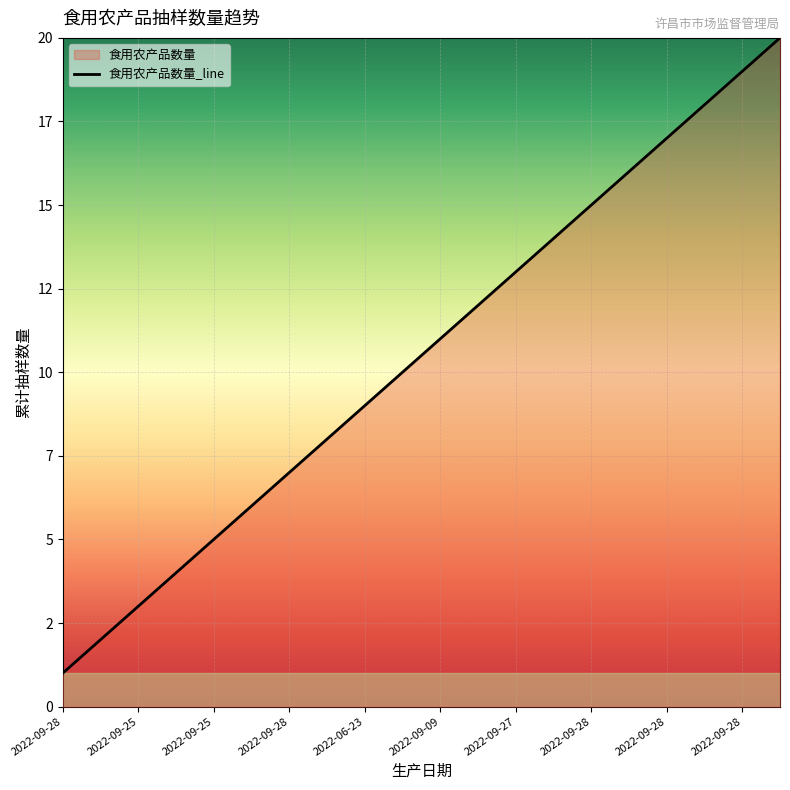

Reading left to right, extract all data points from this chart.

1	2	3	4	5	6	7	8	9	10	11	12	13	14	15	16	17	18	19	20